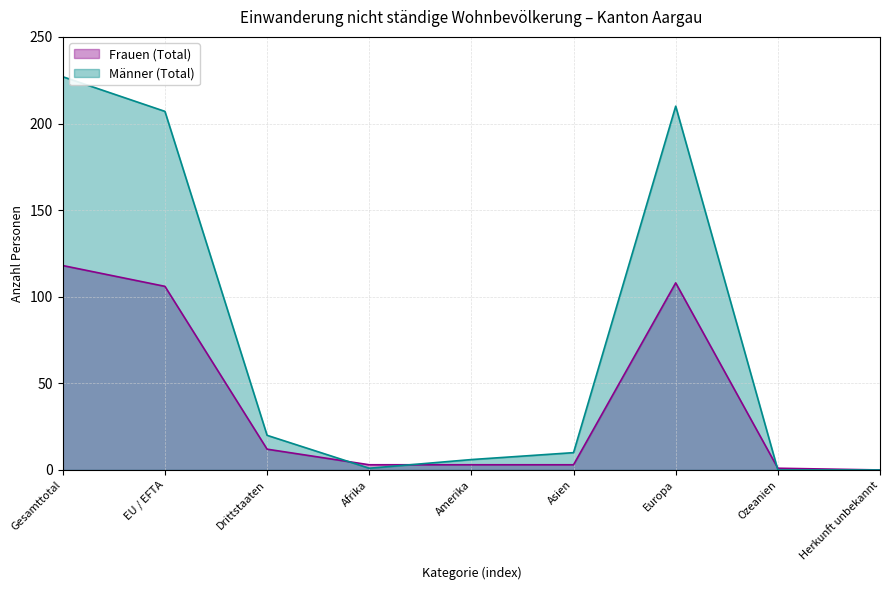

Which category has the lowest value in the Männer (Total) series?

Ozeanien